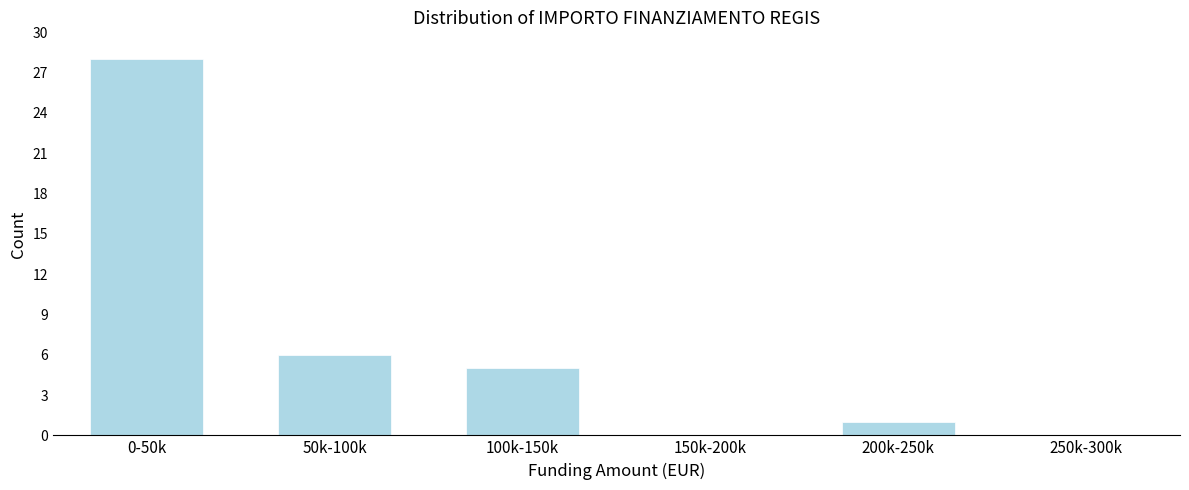

Reading left to right, extract all data points from this chart.

0-50k=28	50k-100k=6	100k-150k=5	150k-200k=0	200k-250k=1	250k-300k=0